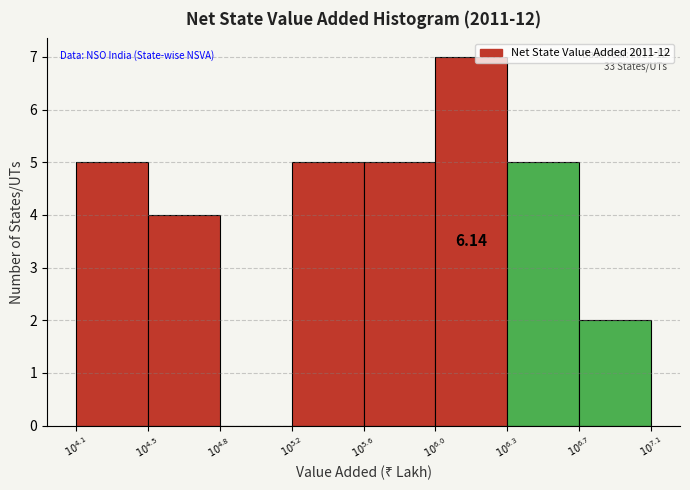

What is the sum of all values?

33